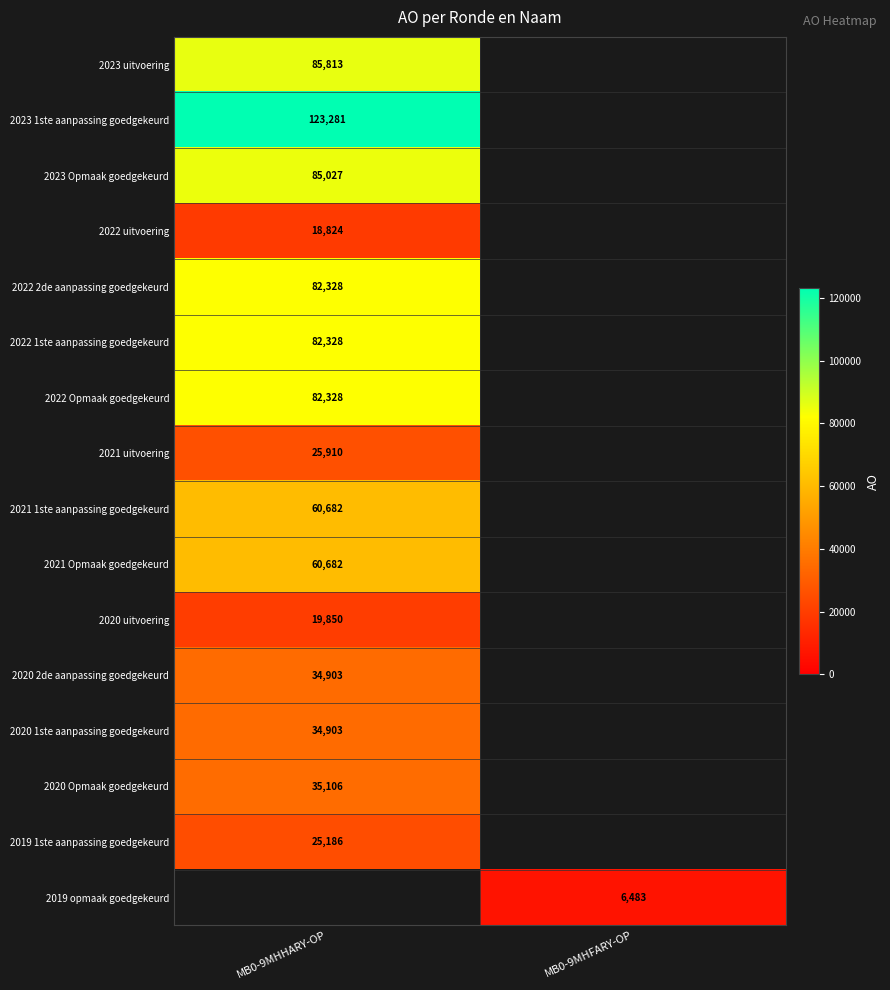

Is it true that 2019 opmaak goedgekeurd equals 10787 at MB0-9MHFARY-OP?

False